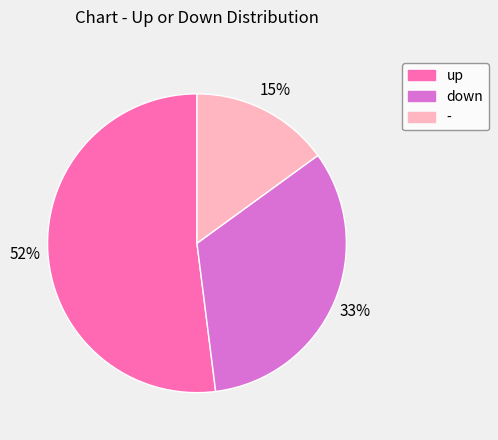

The - slice represents 24% of the pie. True or false?

False